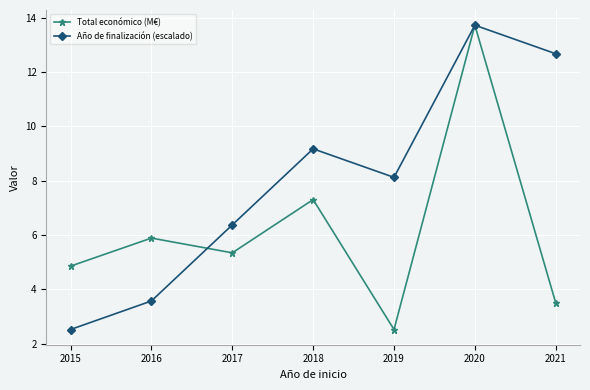

Where is Año de finalización (escalado) nearest to the value 8?

2019